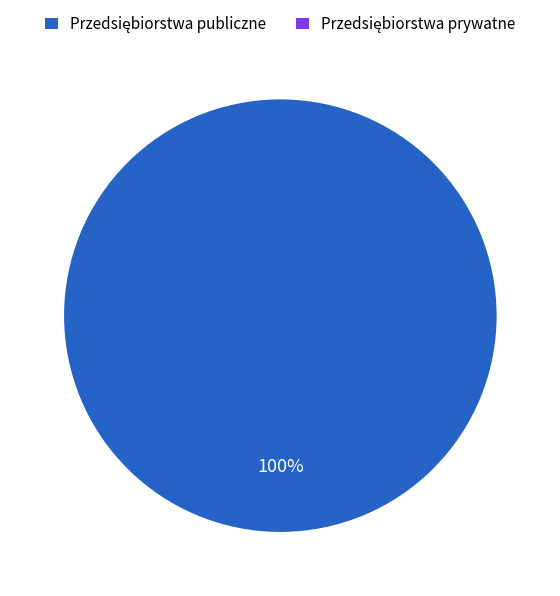

How many slices are in this pie chart?

1